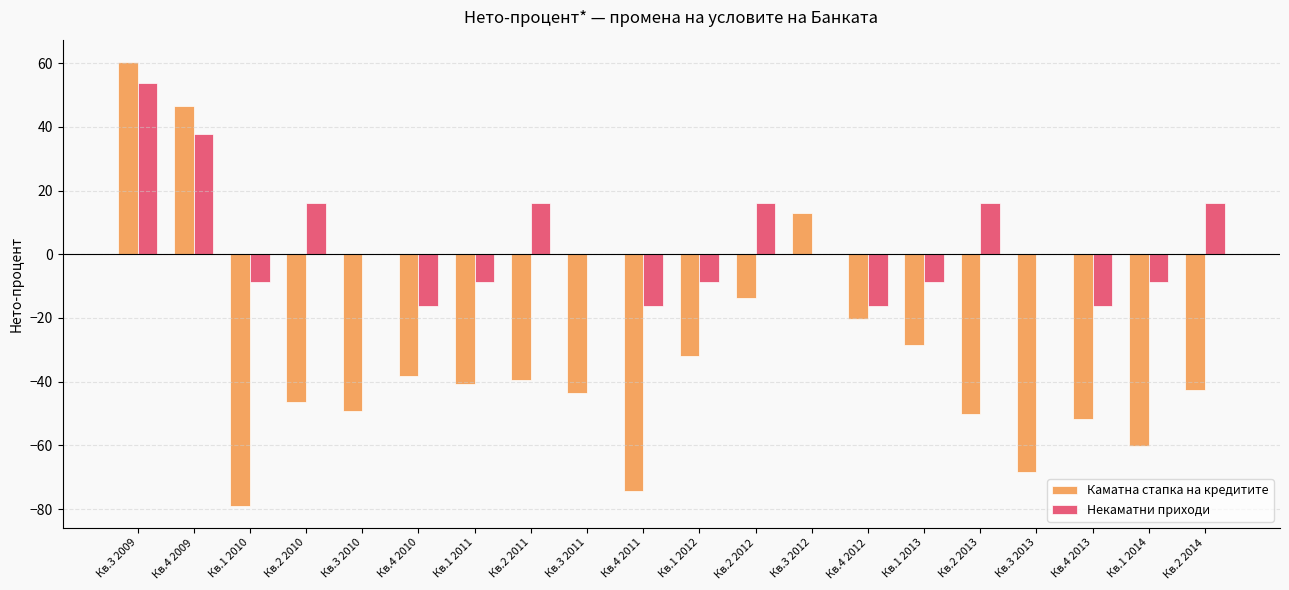

How many distinct data groups are displayed?

2